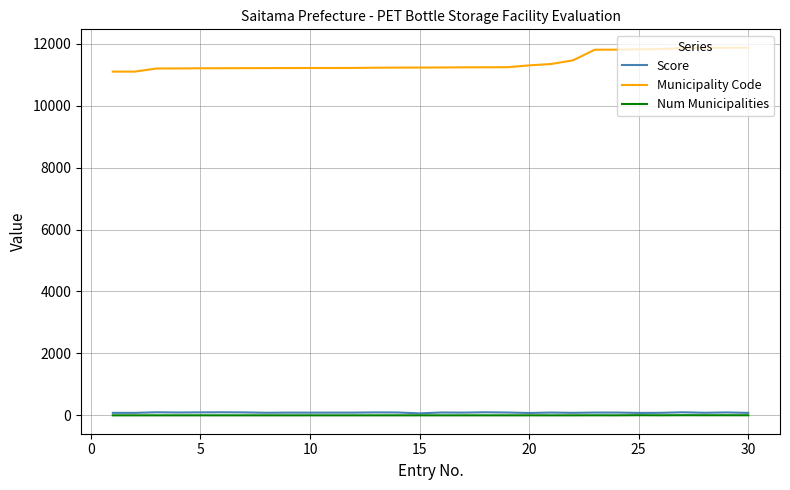

True or false: Num Municipalities and Municipality Code cross at least once.

False